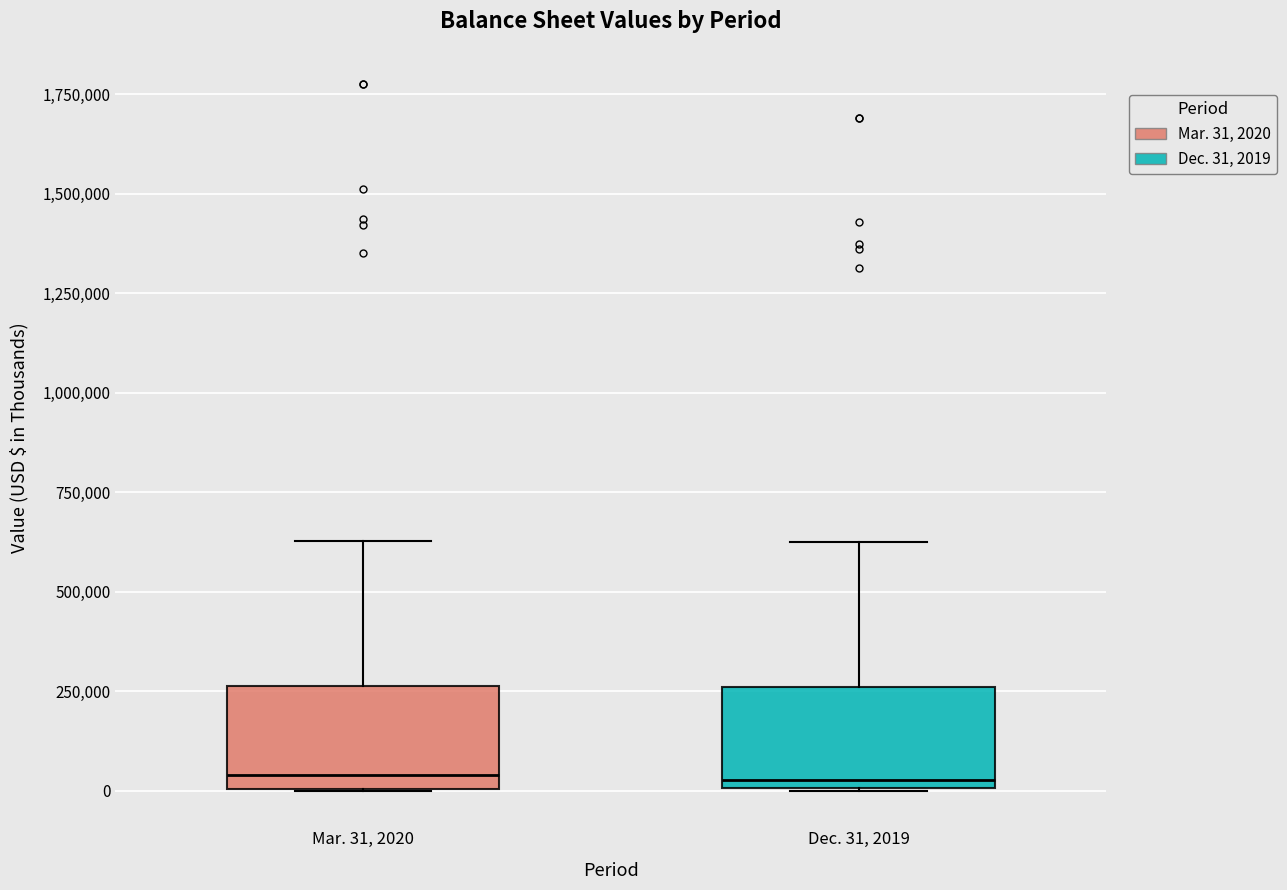

Reading left to right, read every box against the y-axis: the position of its median line, the range the box covers, and the ends of its whiskers. The values are not printed on the chart, so give them approximately, as read against the axis.

Mar. 31, 2020: median 50000, box 0 to 250000, whiskers 0 to 650000
Dec. 31, 2019: median 50000, box 0 to 250000, whiskers 0 to 650000